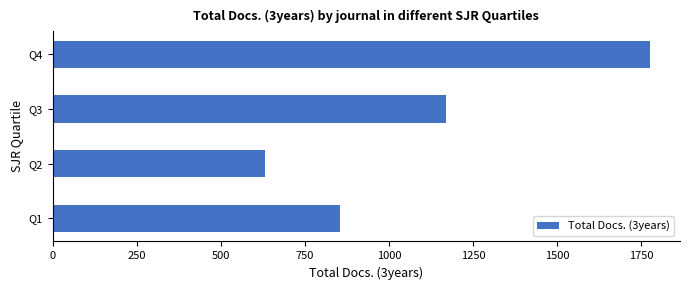

What is the change in value from Q2 to Q3?

+535.8